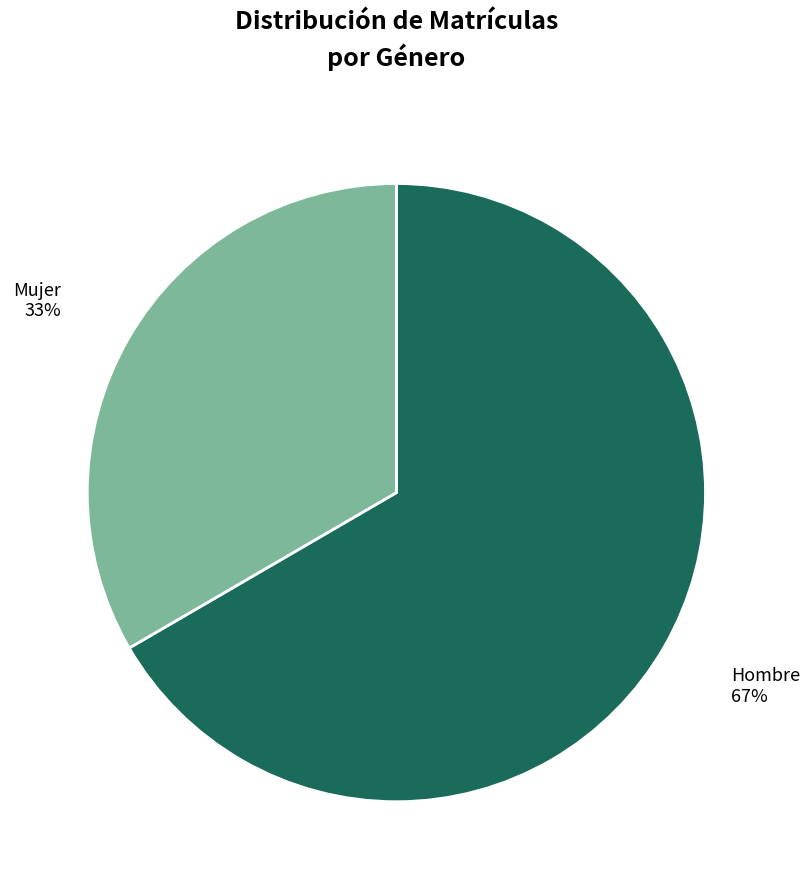

Is the sum of Hombre and Mujer greater than half?

Yes